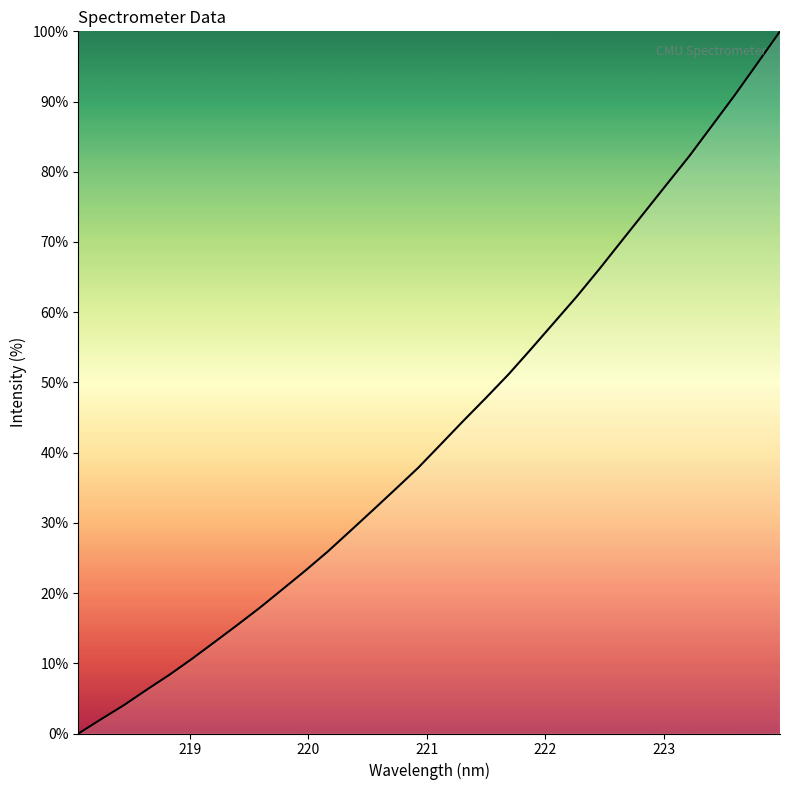

What is the greatest value displayed?

100.0